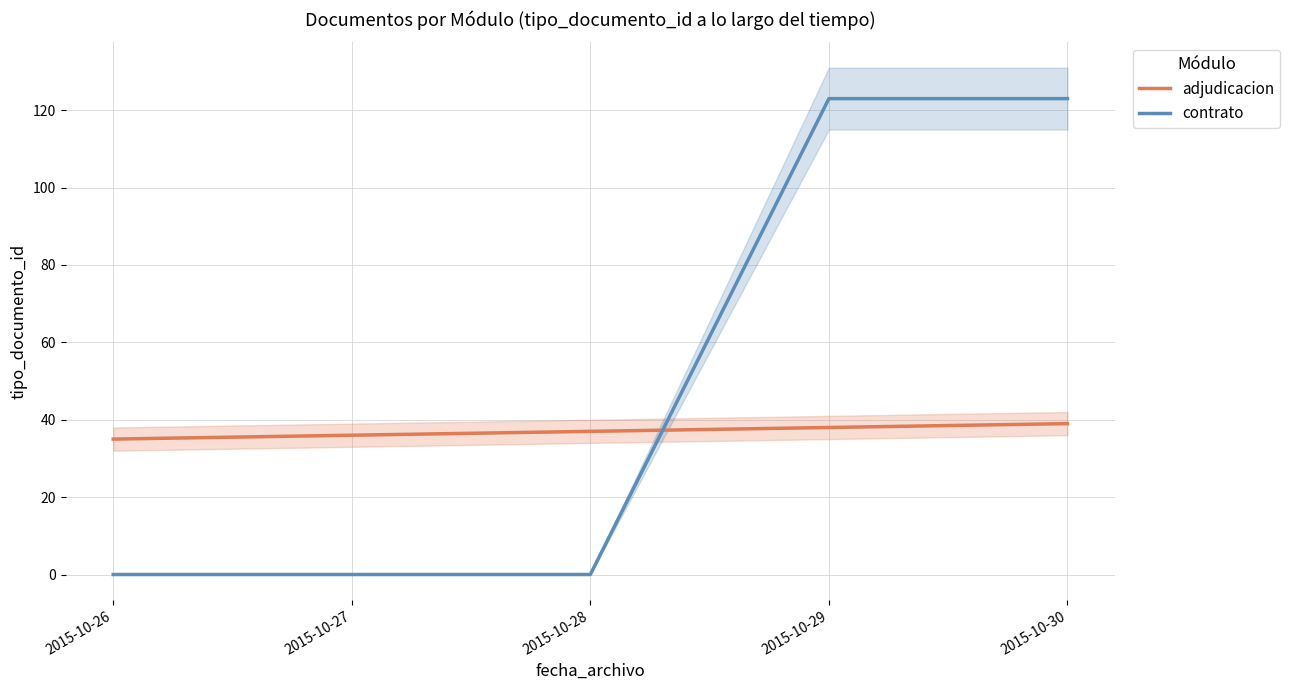

What is the value of the adjudicacion point at the 5th from the left?

39